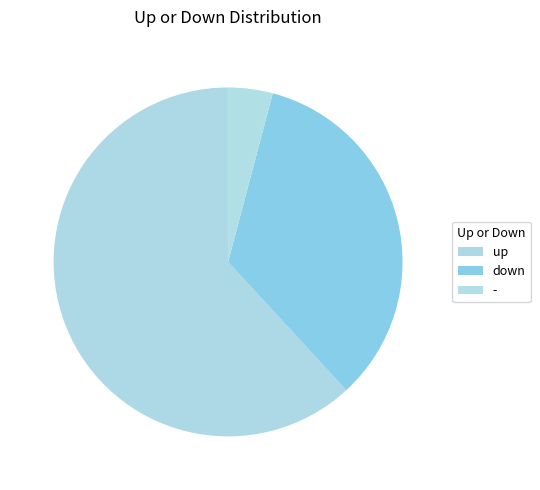

What percentage is NOT represented by up?

38.1%